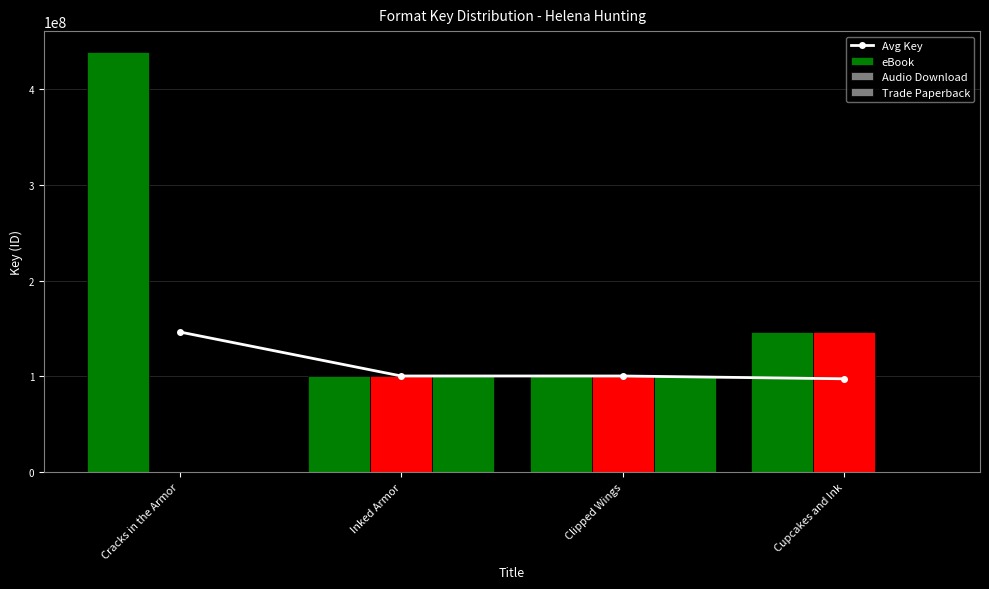

At how many categories does at least one series exceed 182770570?

1